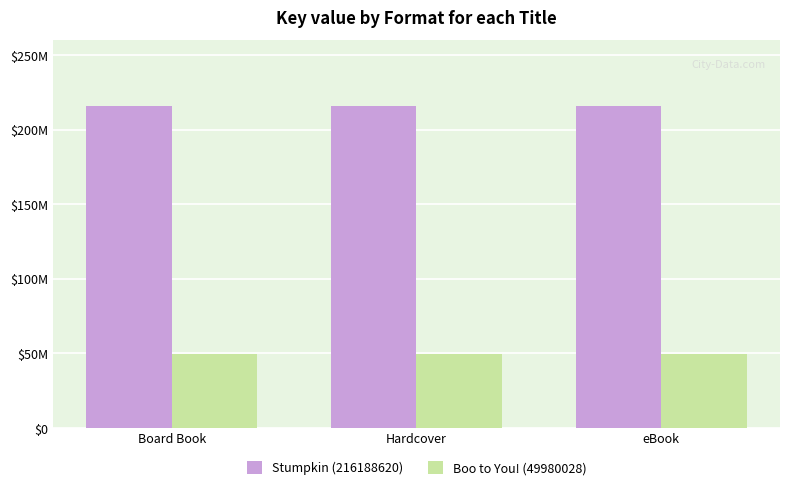

Reading left to right, what are all the values shown in this chart?

Stumpkin (216188620): Board Book=216188620	Hardcover=216188620	eBook=216188620
Boo to You! (49980028): Board Book=49980028	Hardcover=49980028	eBook=49980028